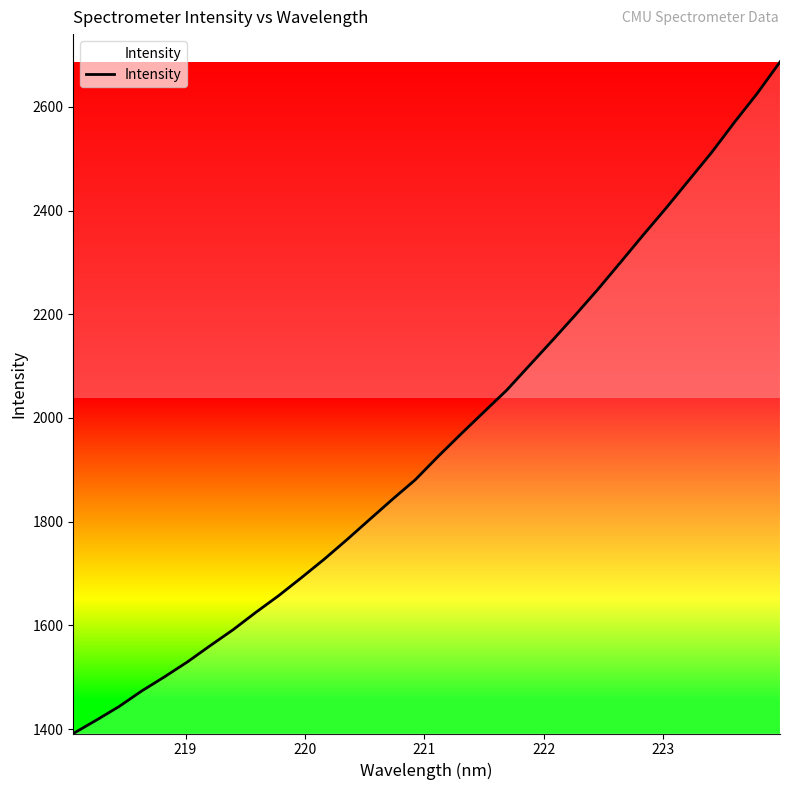

What is the maximum value shown in the chart?

2686.6